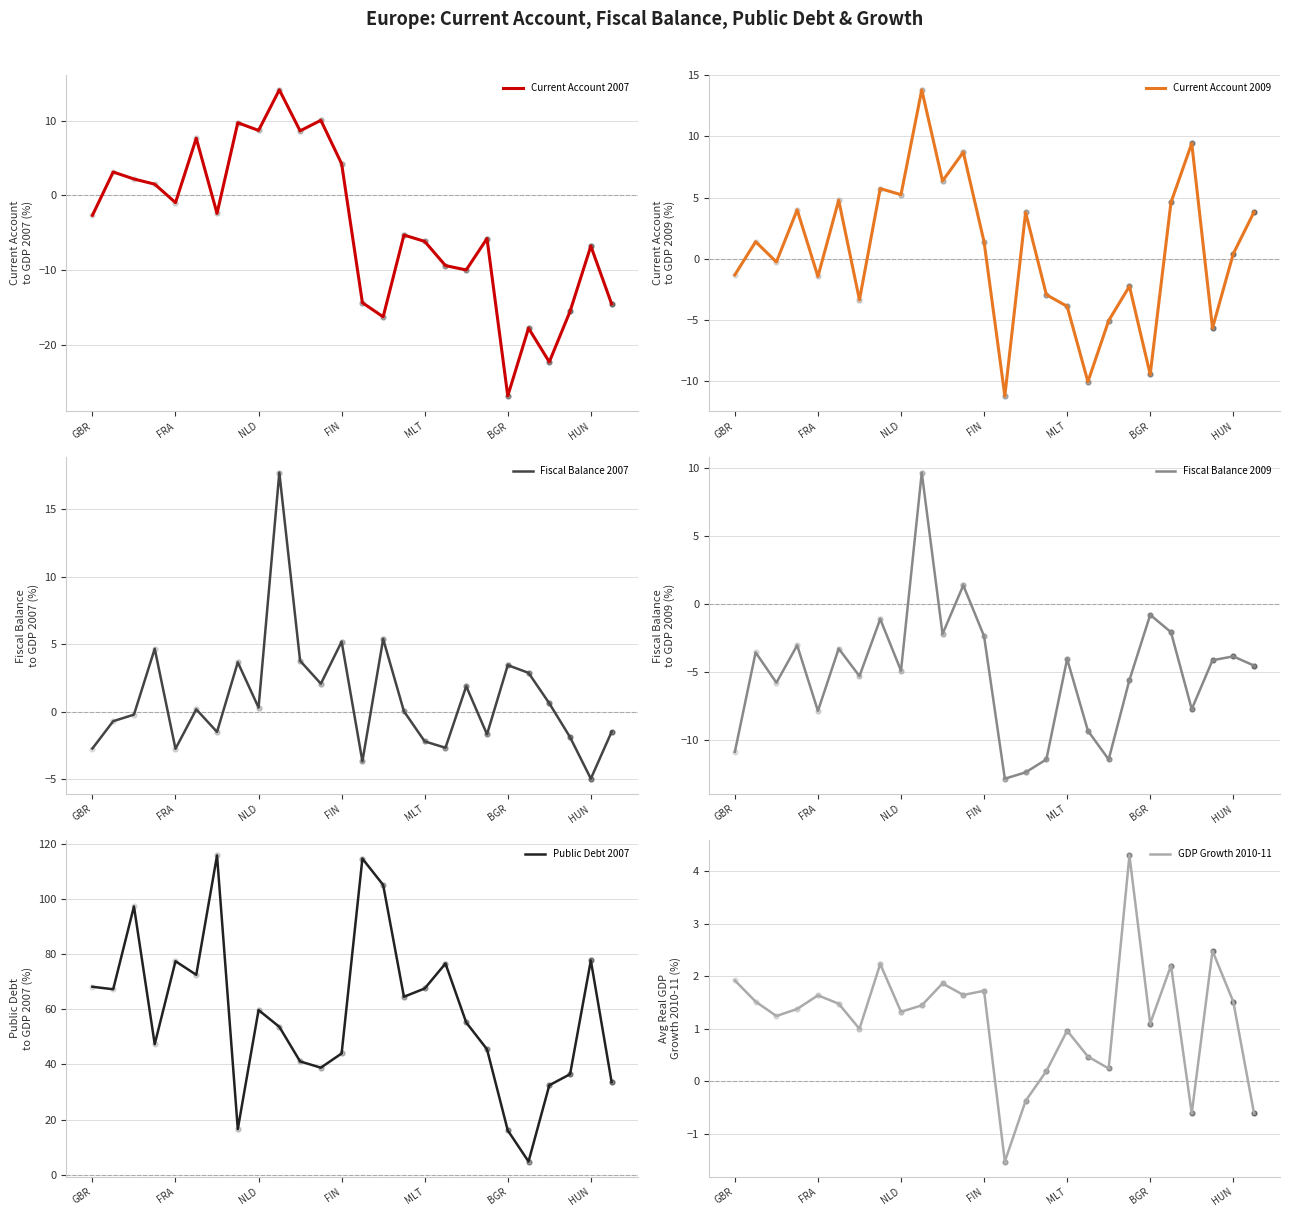

What is the maximum value for Fiscal Balance 2007?

17.7